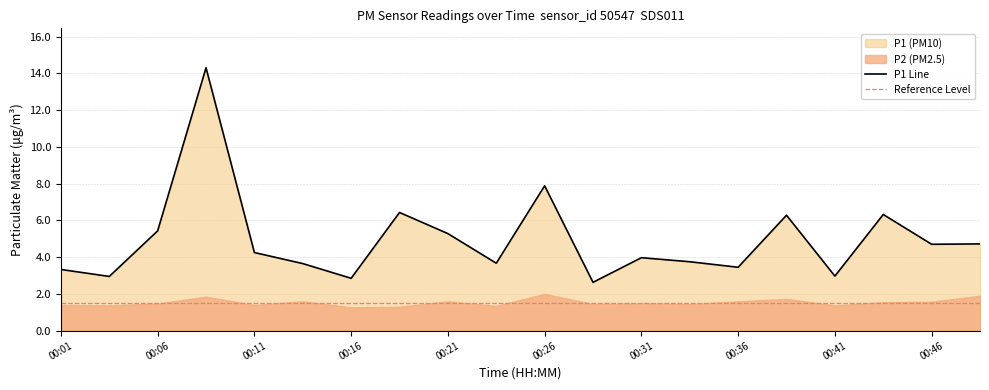

List the labels in order of value, largest first.

00:09, 00:26, 00:19, 00:43, 00:38, 00:06, 00:21, 00:49, 00:46, 00:11, 00:31, 00:33, 00:23, 00:14, 00:36, 00:01, 00:41, 00:04, 00:16, 00:28